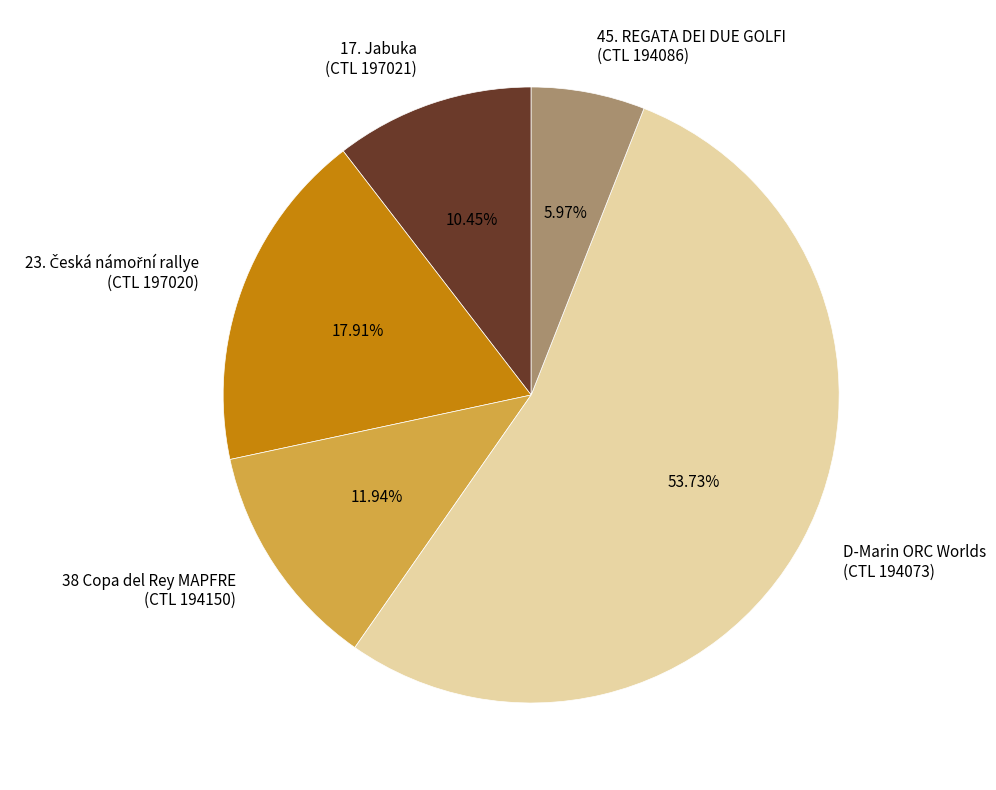

Which category accounts for the majority?

D-Marin ORC Worlds (CTL 194073)